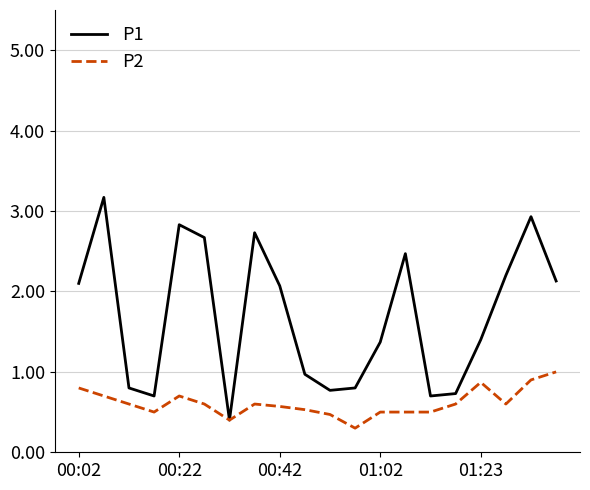

List the series in order of their peak value, lowest first.

P2, P1